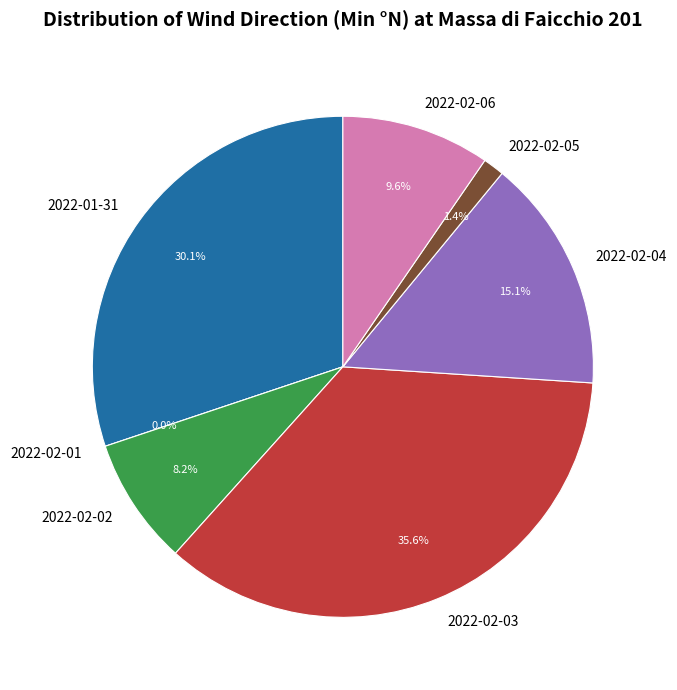

Is it true that 2022-01-31 is 30% of the pie?

True